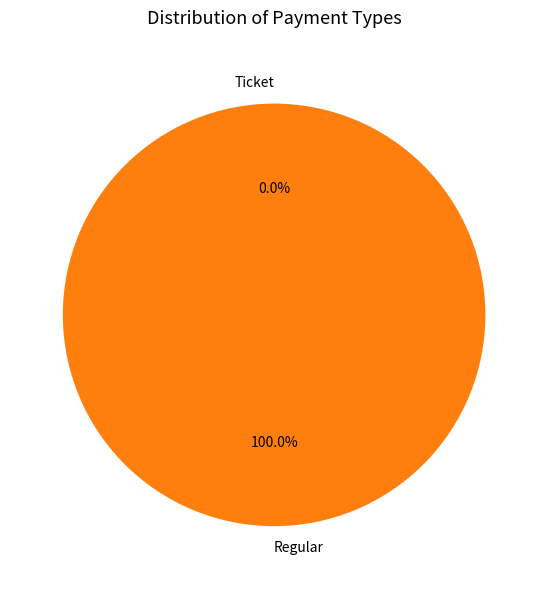

What is the change in value from Ticket to Regular?

+1